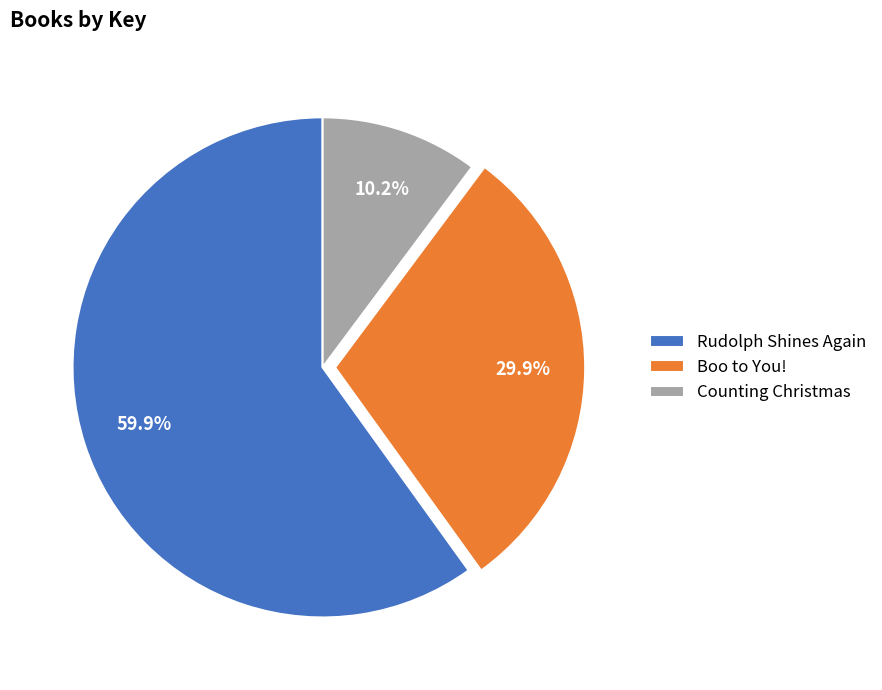

How many slices are in this pie chart?

3